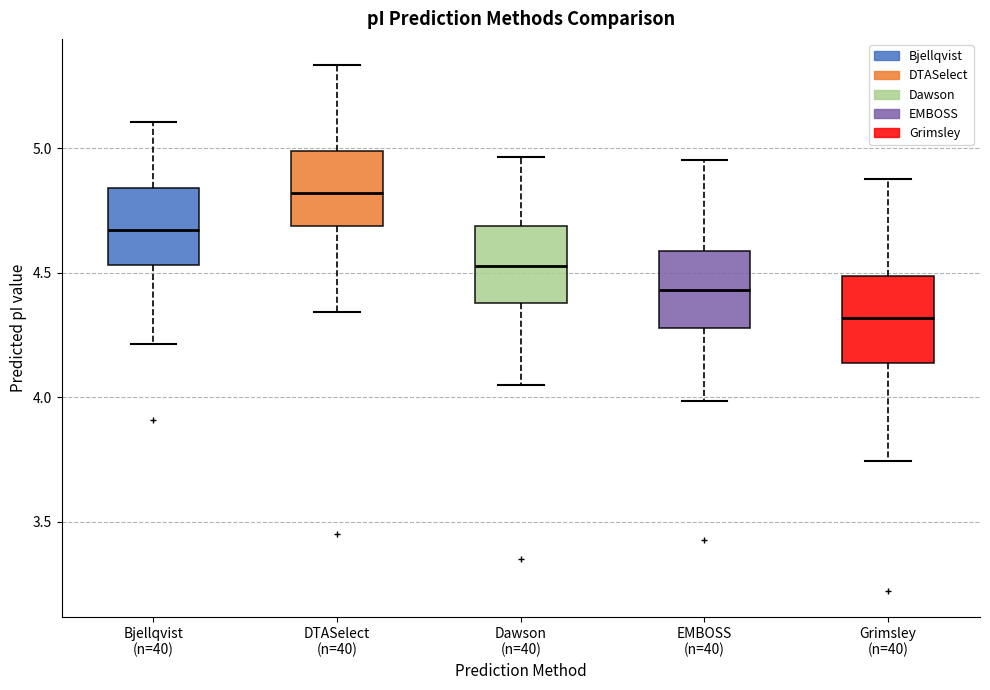

Reading left to right, read every box against the y-axis: the position of its median line, the range the box covers, and the ends of its whiskers. The values are not printed on the chart, so give them approximately, as read against the axis.

Bjellqvist (n=40): median 4.65, box 4.55 to 4.85, whiskers 4.20 to 5.10
DTASelect (n=40): median 4.80, box 4.70 to 5.00, whiskers 4.35 to 5.35
Dawson (n=40): median 4.55, box 4.40 to 4.70, whiskers 4.05 to 4.95
EMBOSS (n=40): median 4.45, box 4.30 to 4.60, whiskers 4.00 to 4.95
Grimsley (n=40): median 4.30, box 4.15 to 4.50, whiskers 3.75 to 4.90